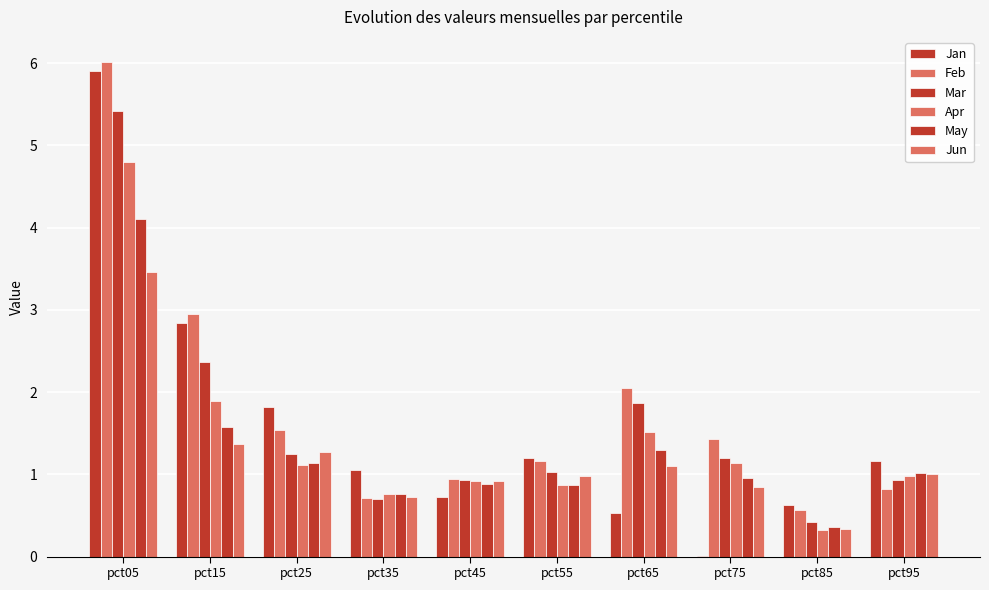

Are the bars grouped side by side (vs. stacked)?

Yes